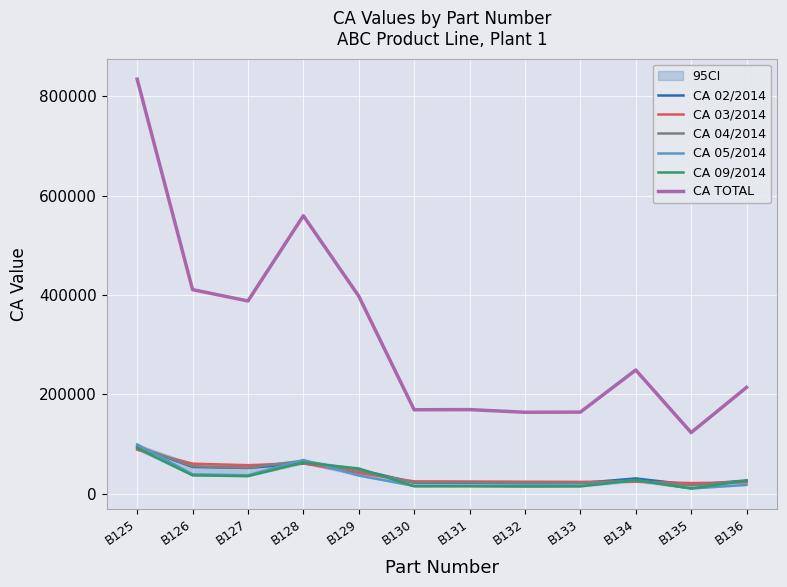

The value of CA 03/2014 at B128 is 19839.8. True or false?

False